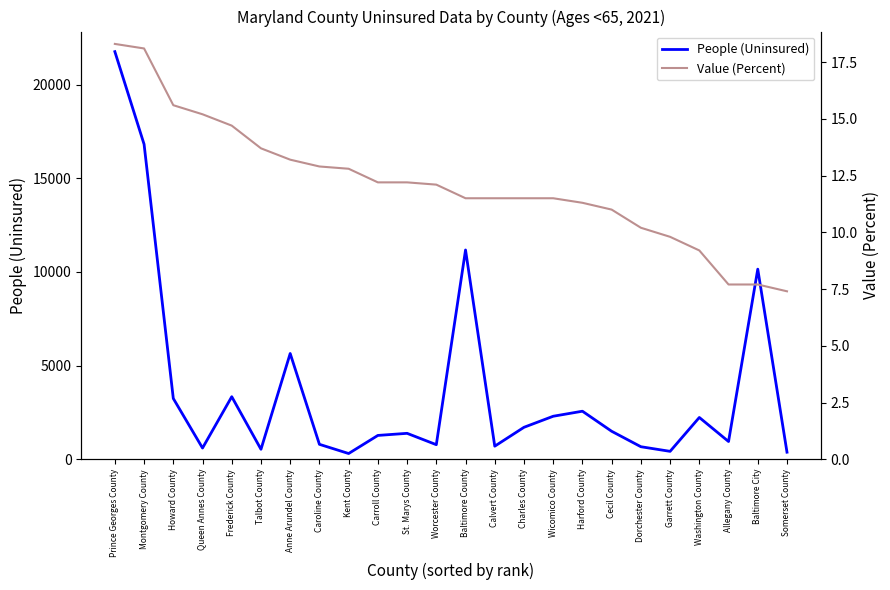

Which category has the highest value in the Value (Percent) series?

Prince Georges County